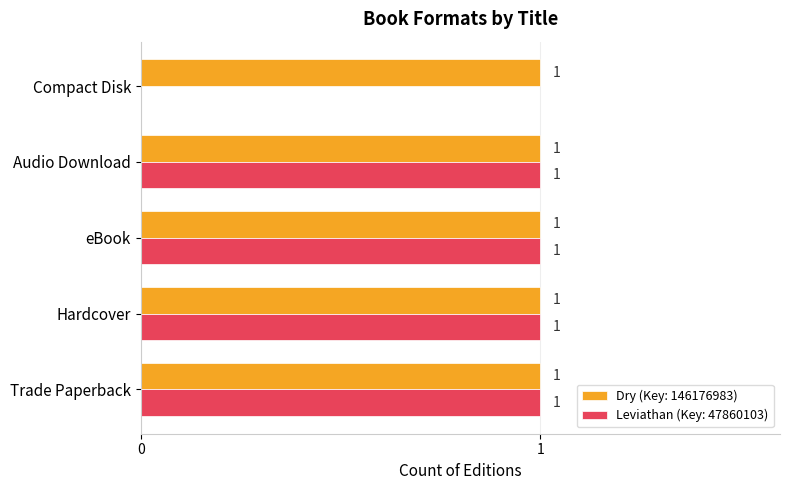

At which label is Leviathan (Key: 47860103) closest to 0?

Compact Disk